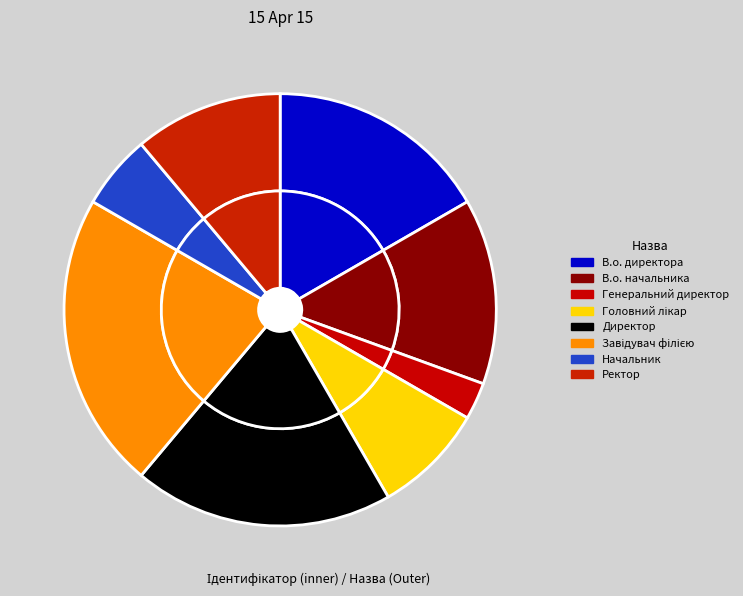

To the nearest percent, what is the combined percentage of Директор and Генеральний директор?

22%